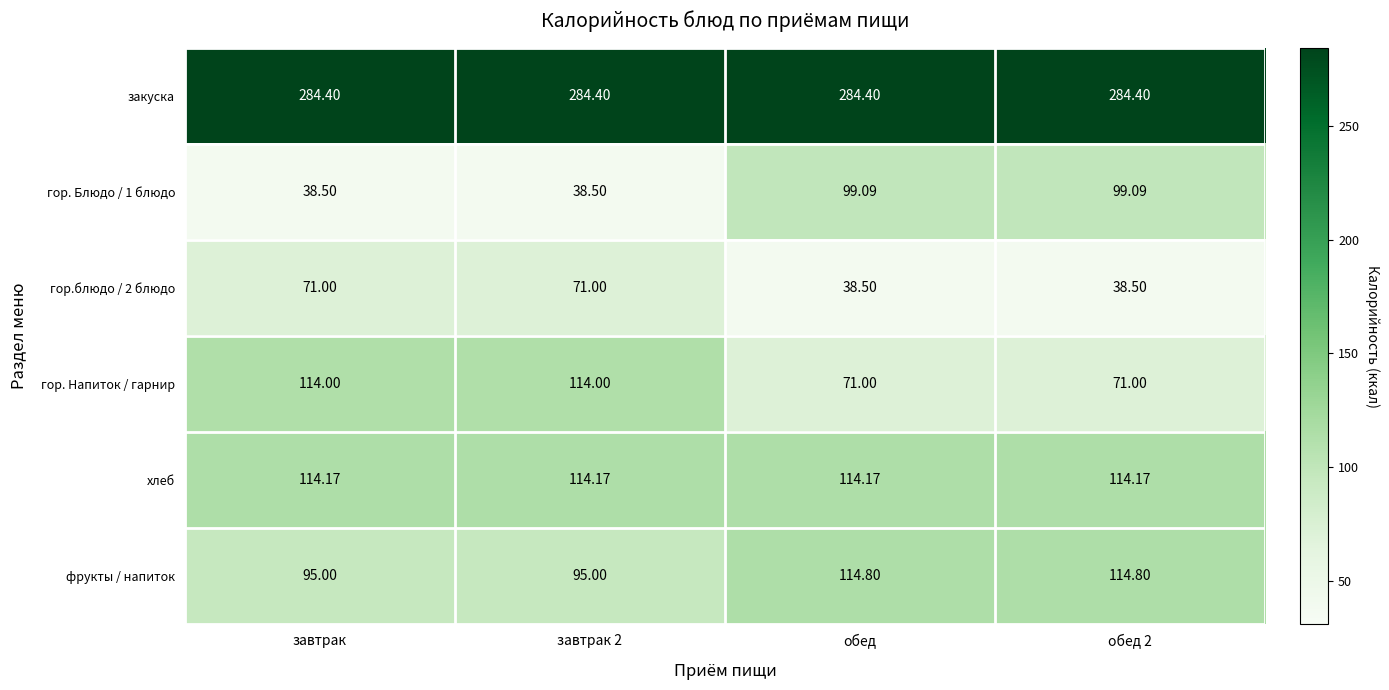

At обед 2, list the series in order from largest to smallest.

закуска, фрукты / напиток, хлеб, гор. Блюдо / 1 блюдо, гор. Напиток / гарнир, гор.блюдо / 2 блюдо